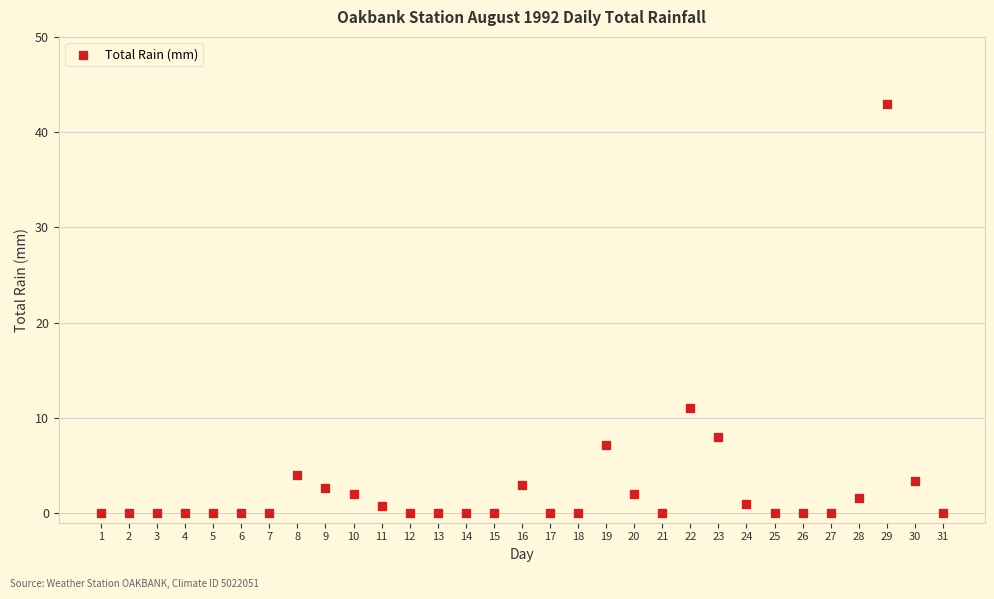

What is the range of X values (max minus min)?

30.0